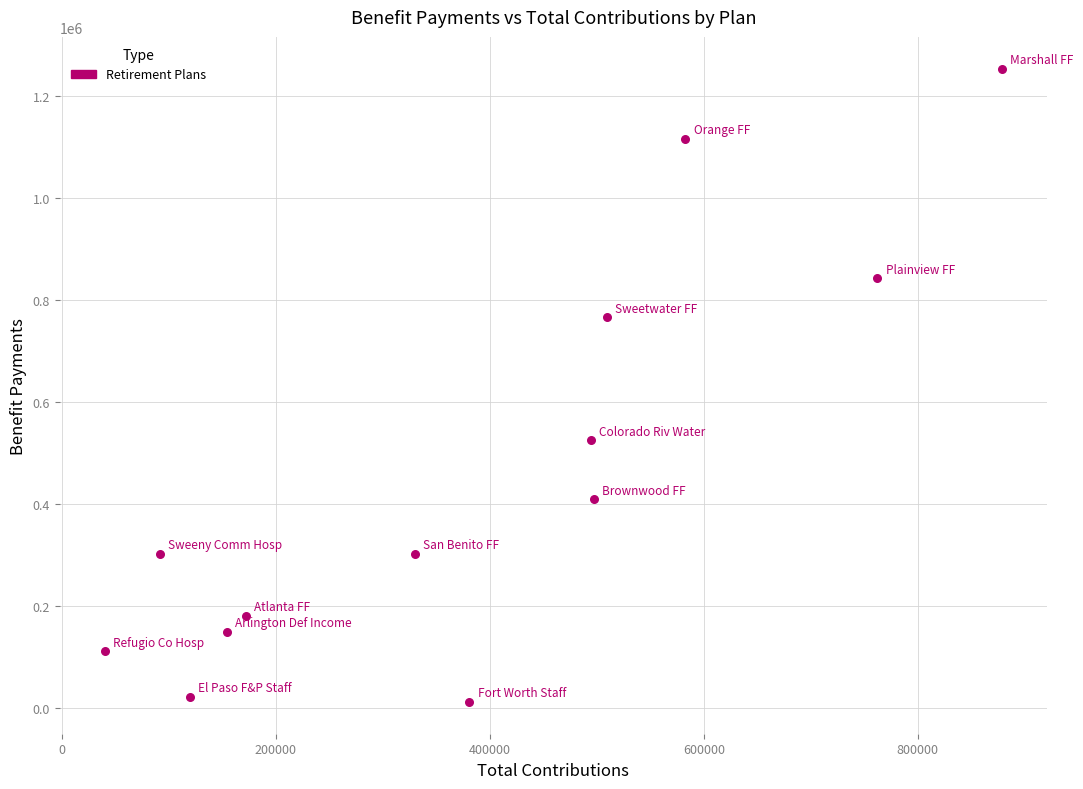

What Y value in the scatter plot is closest to 632368?

524590